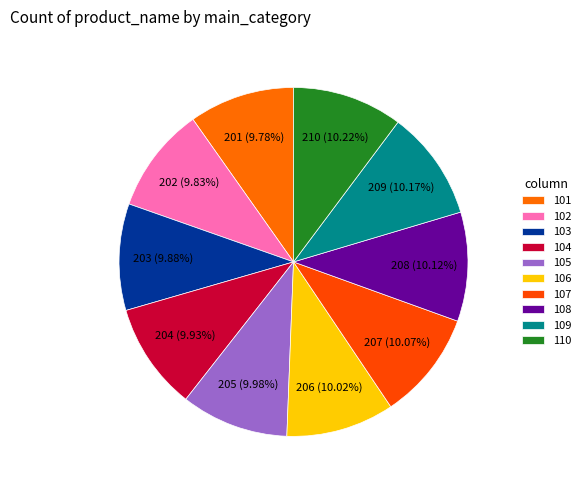

True or false: 105 accounts for 10% of the total.

True